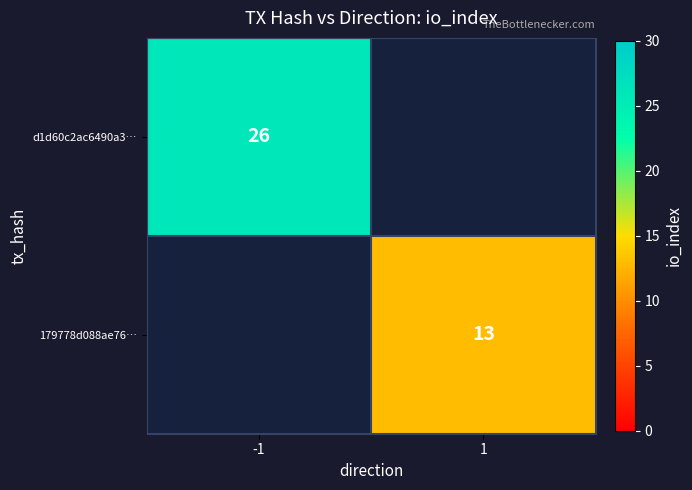

True or false: 179778d088ae76… has a value of 13 at 1.

True